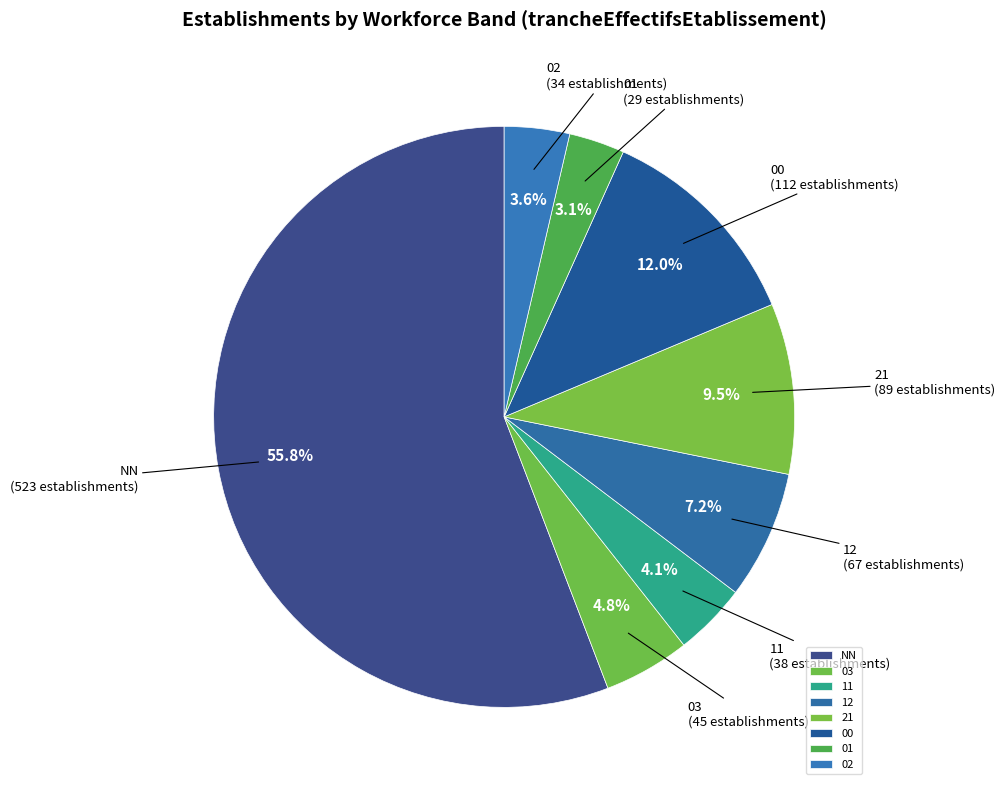

To the nearest percent, what is the difference between the 01 and 00 slice percentages?

9%